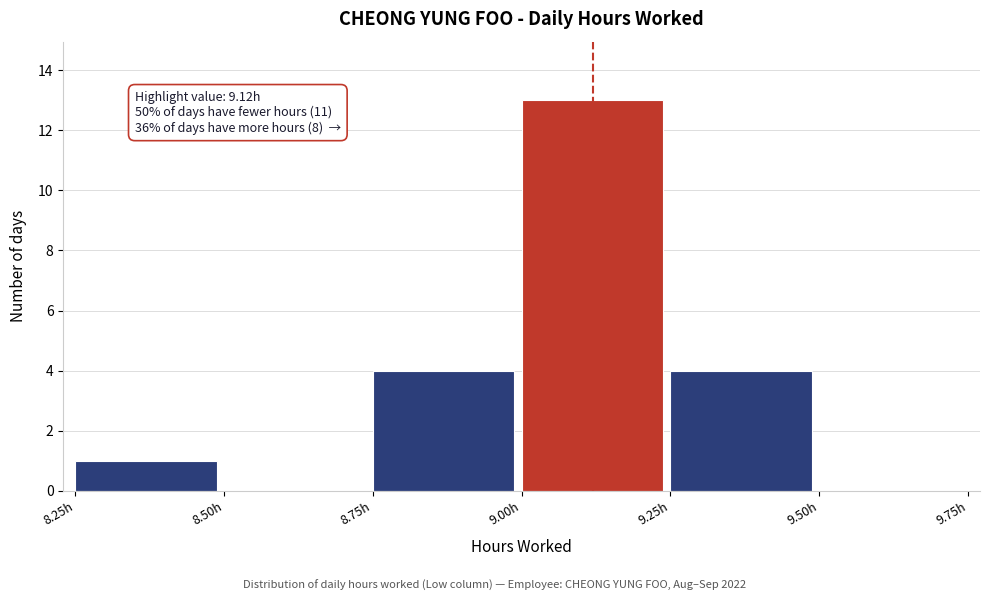

Which range on the x-axis has the tallest bar?

9.00 to 9.25